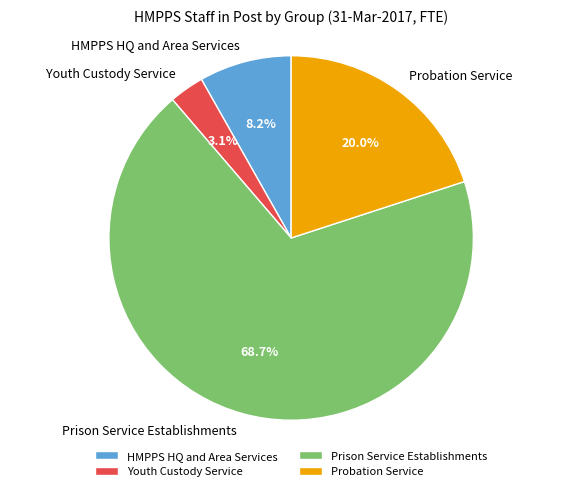

Approximately how many times larger is the value at Prison Service Establishments compared to Youth Custody Service?

22.2